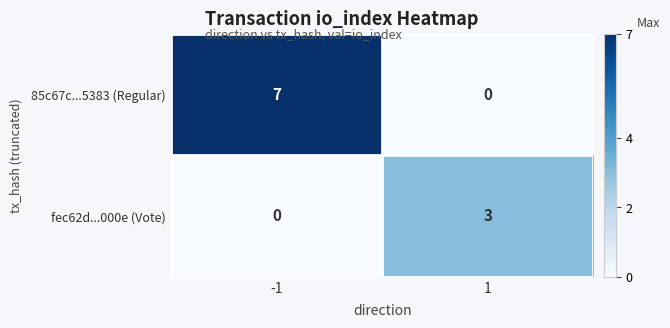

Reading left to right, list all the values displayed in this chart.

85c67c...5383 (Regular): 7	0
fec62d...000e (Vote): 0	3